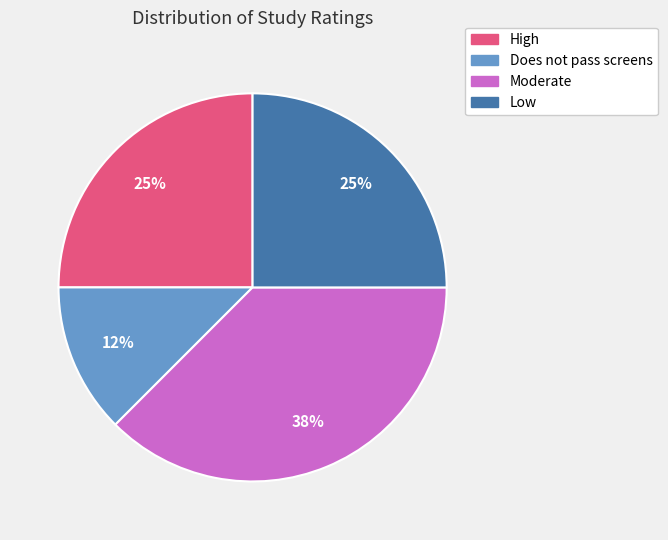

To the nearest percent, what is the average slice percentage?

25%